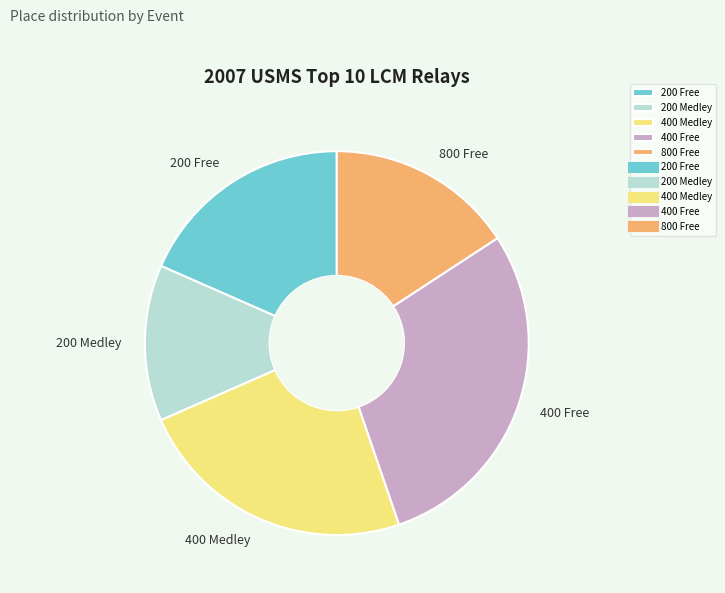

Which has a higher value, 400 Free or 200 Free?

400 Free